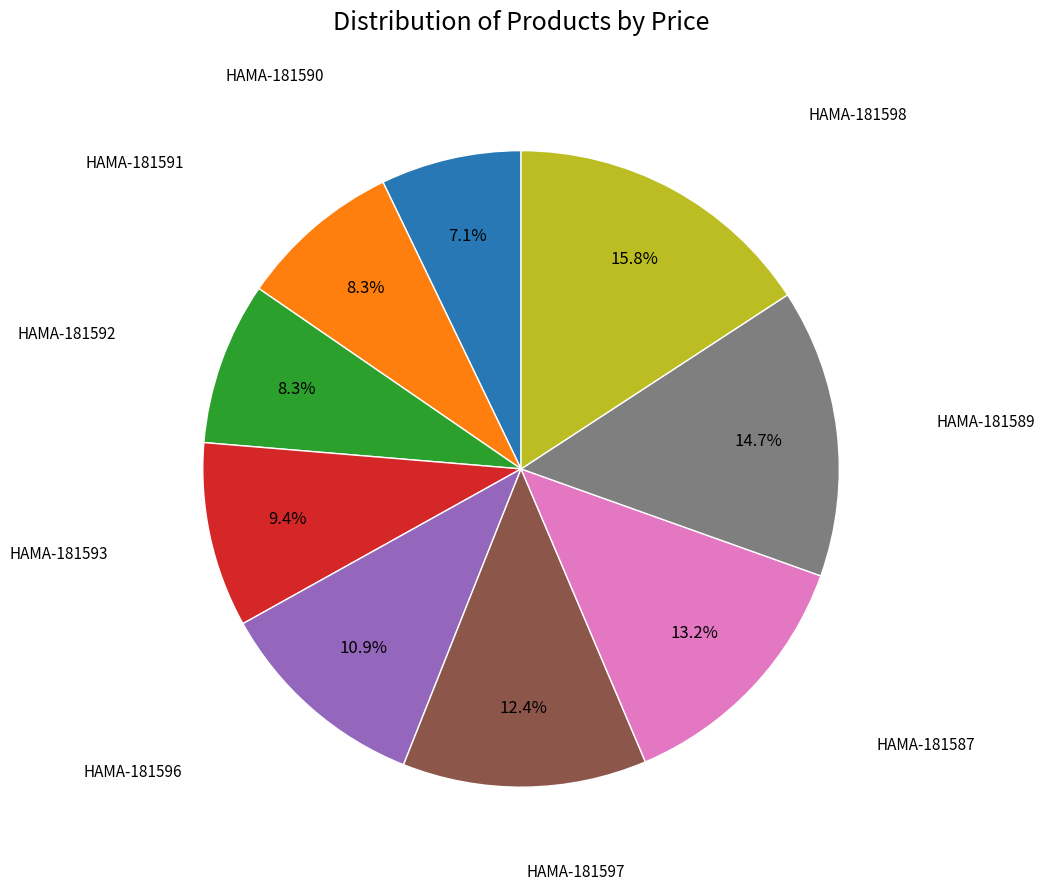

Is there any slice that represents more than half of the pie?

No